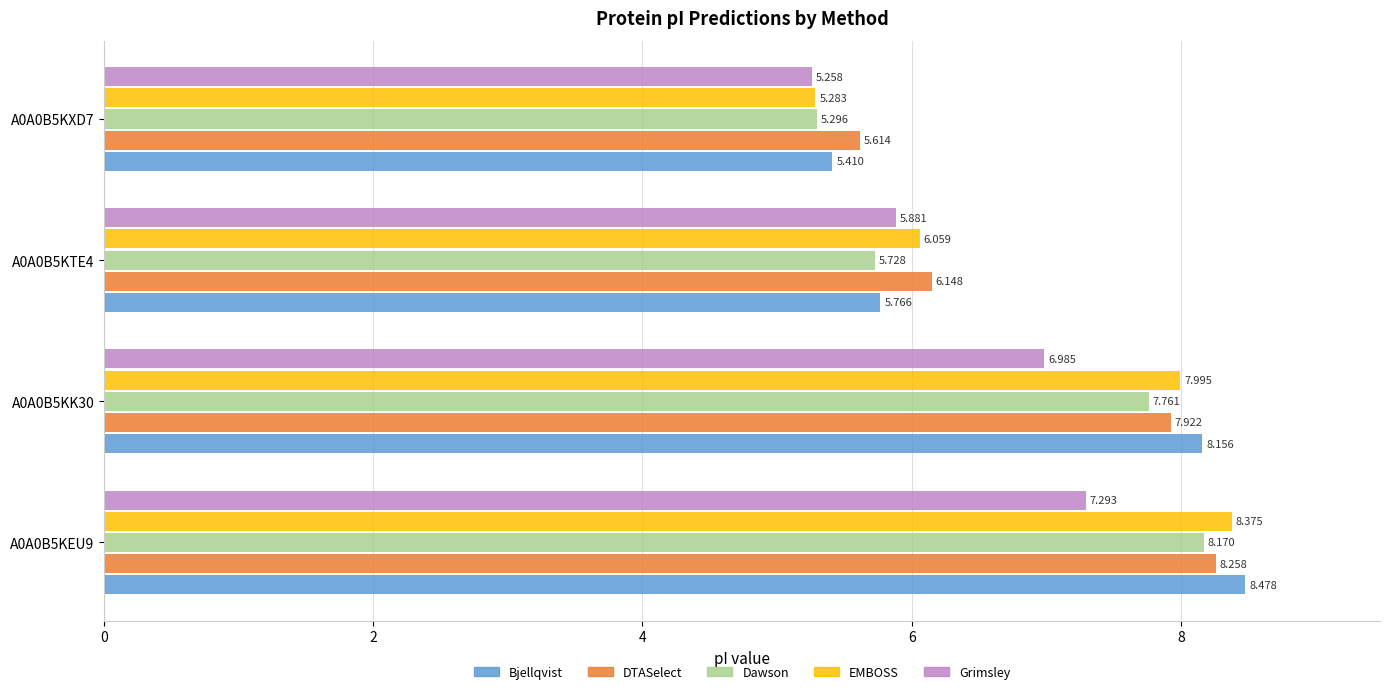

Rank the series by their maximum value, from highest to lowest.

Bjellqvist, EMBOSS, DTASelect, Dawson, Grimsley